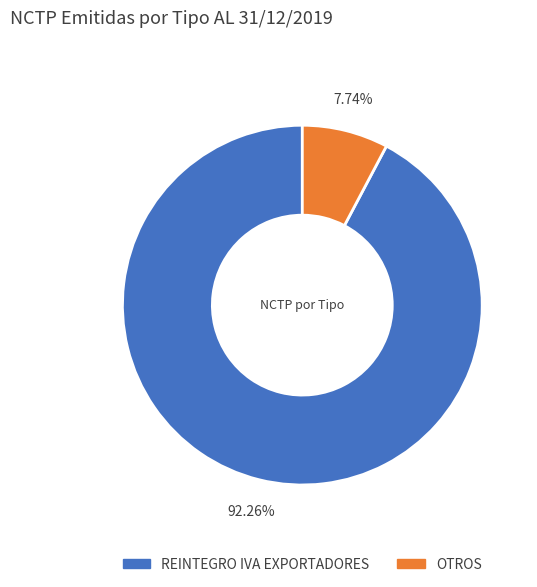

What percentage do OTROS and REINTEGRO IVA EXPORTADORES together represent?

100.0%